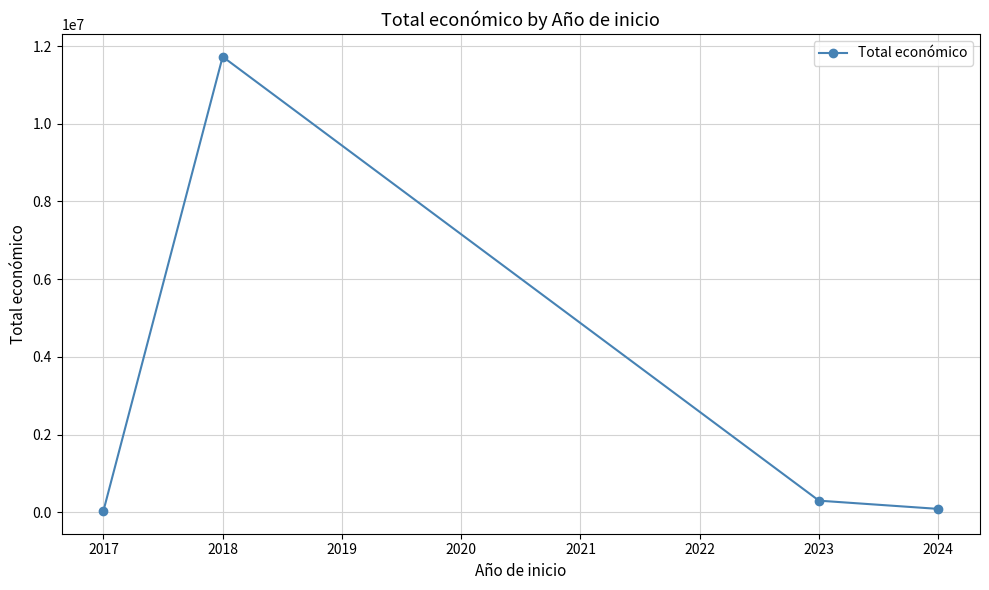

What is the difference between the second highest and minimum values?

266192